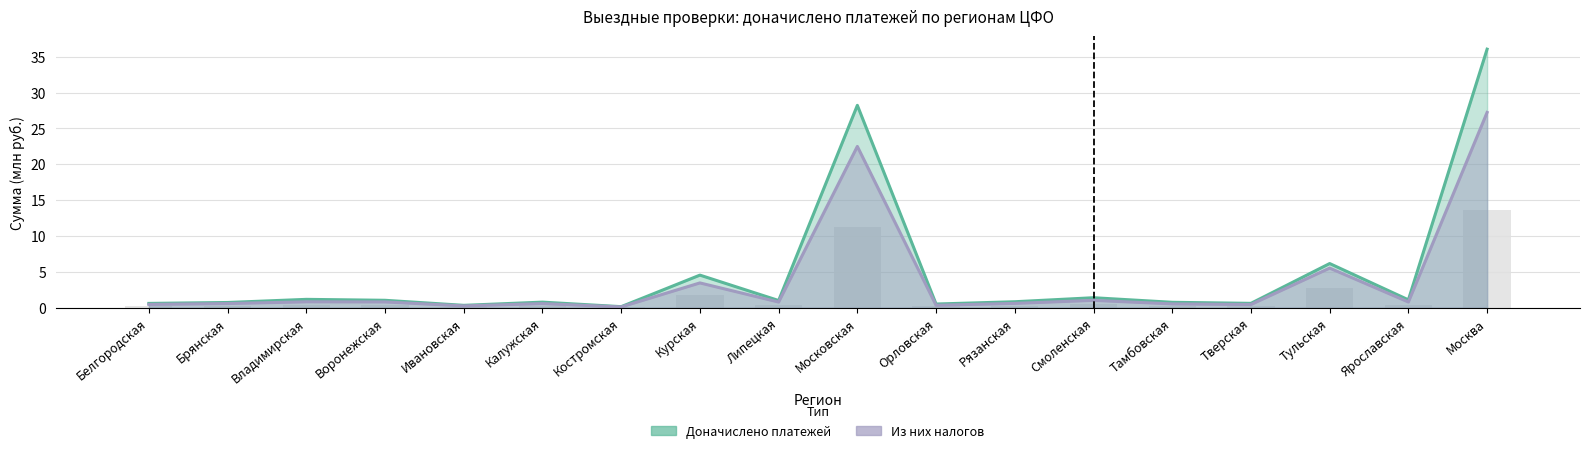

What is the value of the Доначислено платежей bar at the 18th from the left?

36.1